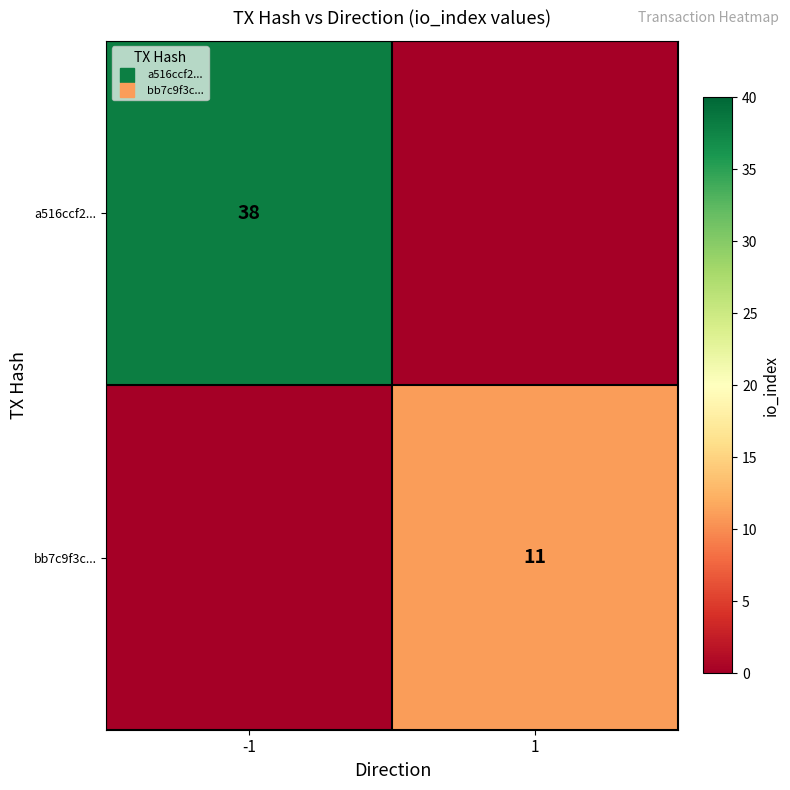

Count the bb7c9f3c... values in the range 0 to 11.

2